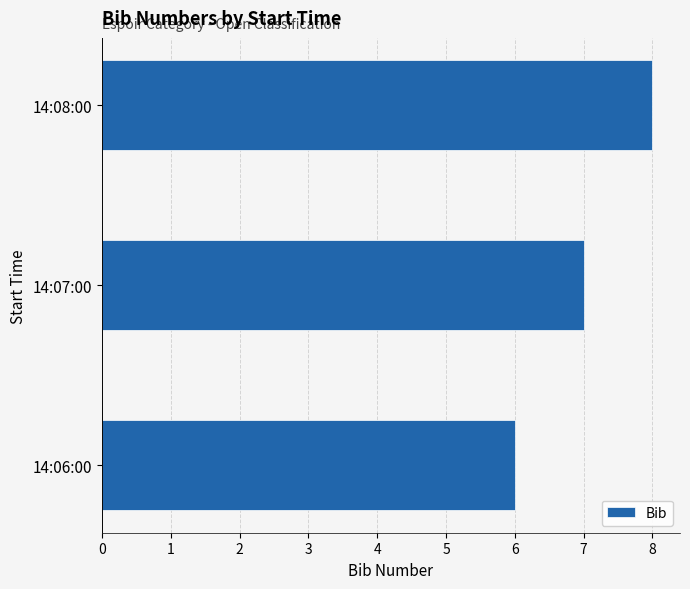

List the labels in order of value, smallest first.

14:06:00, 14:07:00, 14:08:00